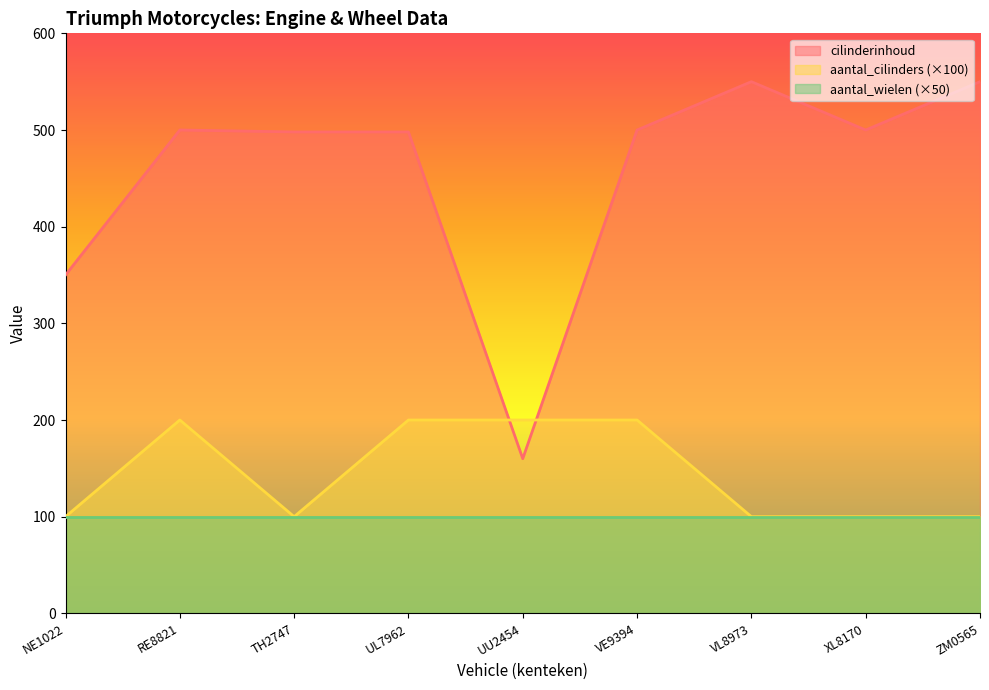

What is the highest value of the cilinderinhoud series?

550